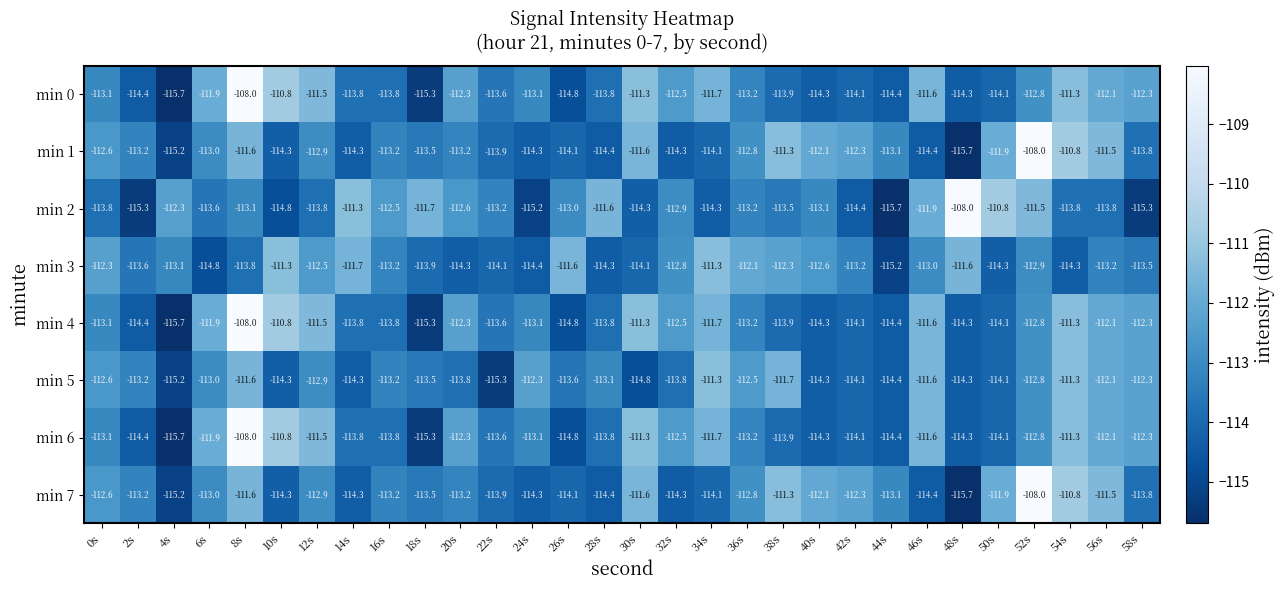

At which category is the sum across all series the highest?

8s